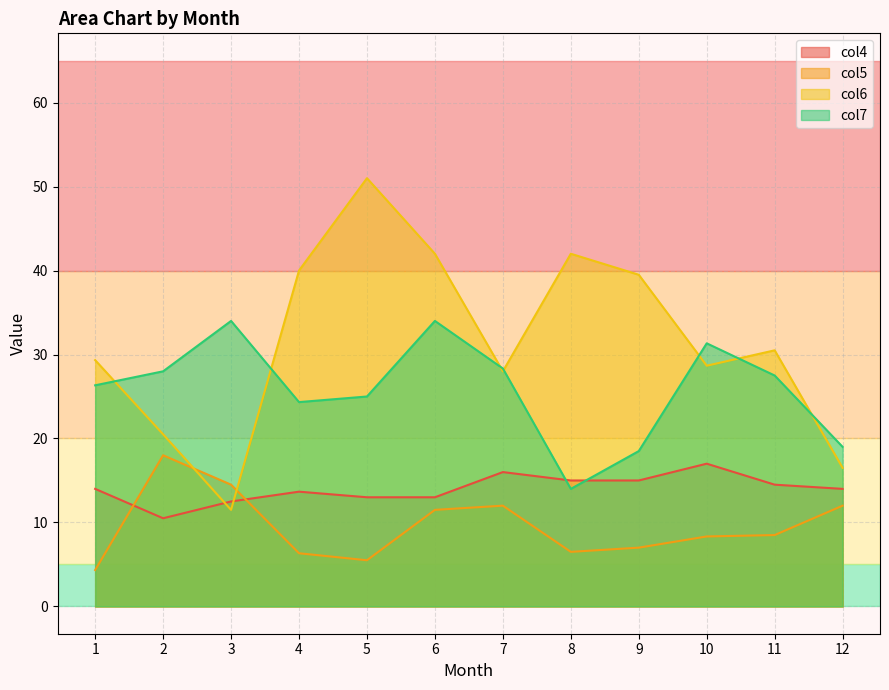

What is the sum of the col5 values at 8 and 12?

18.5